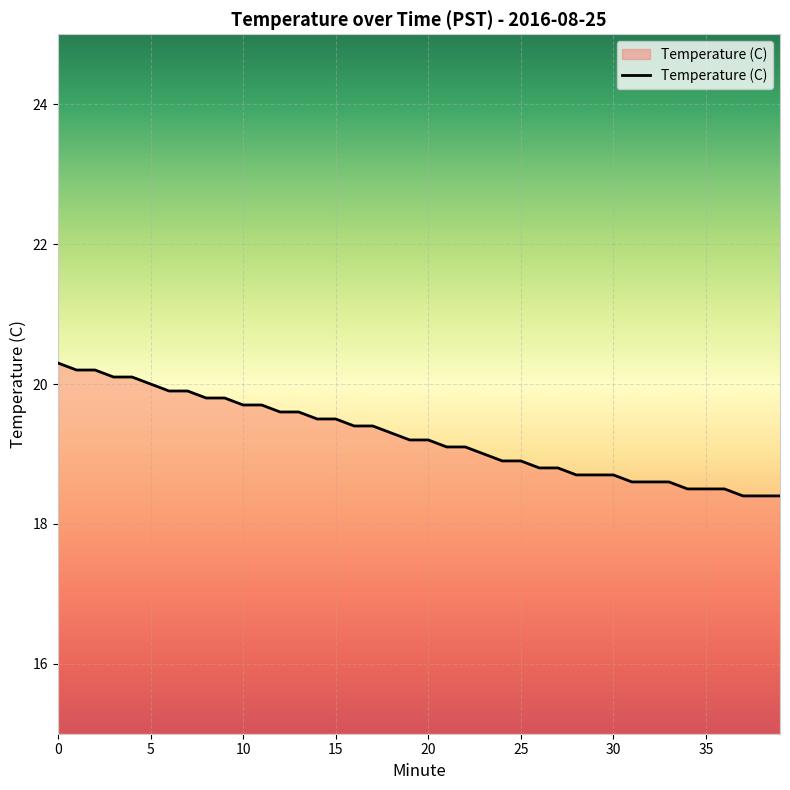

What is the difference between the maximum and minimum values?

1.9